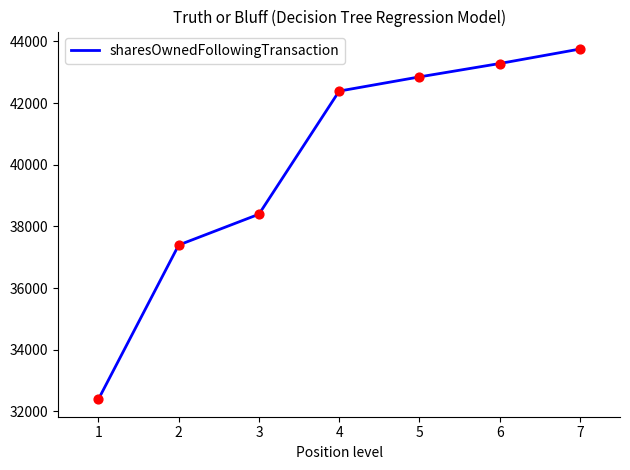

What is the change in value from 1 to 5?

+10453